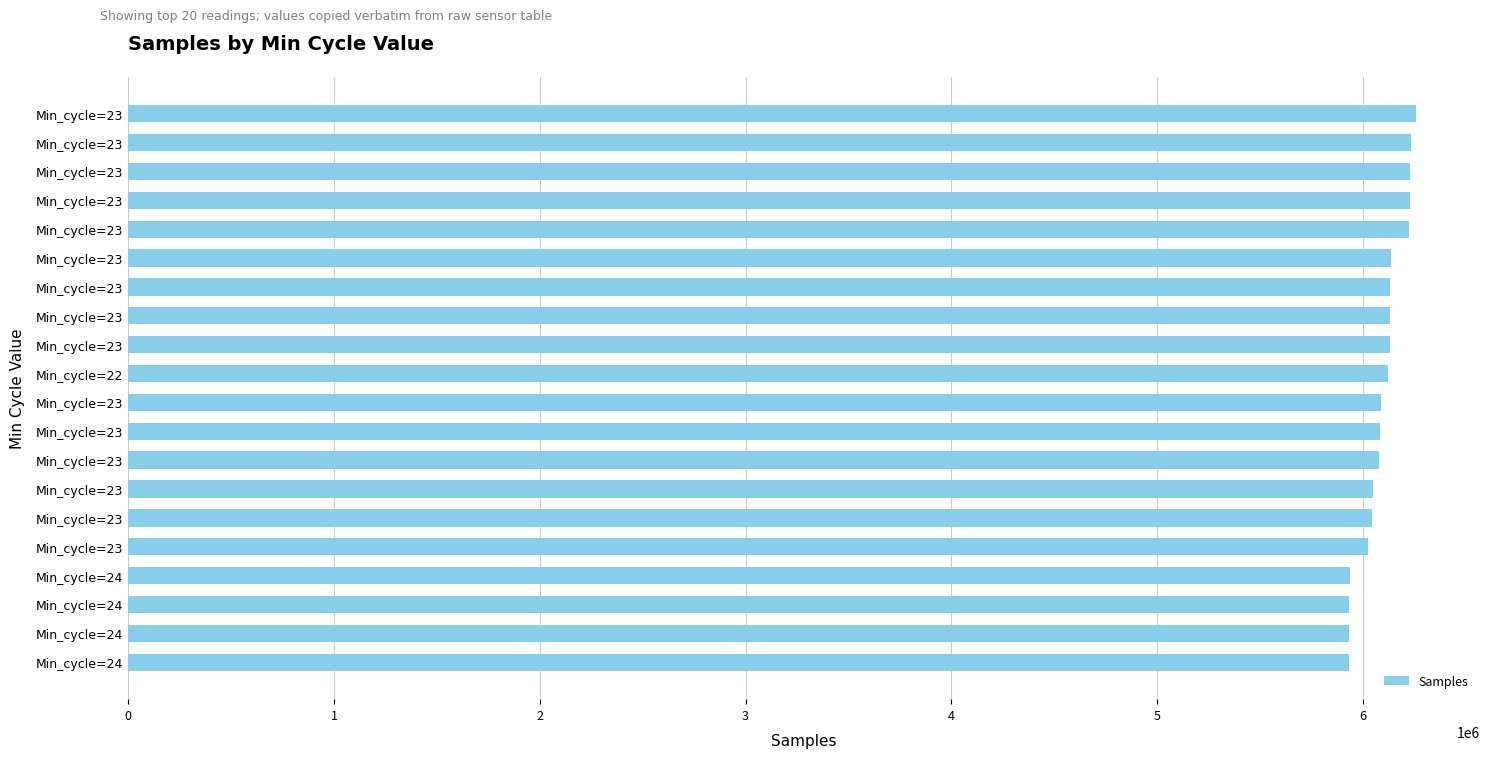

How many distinct data groups are displayed?

1